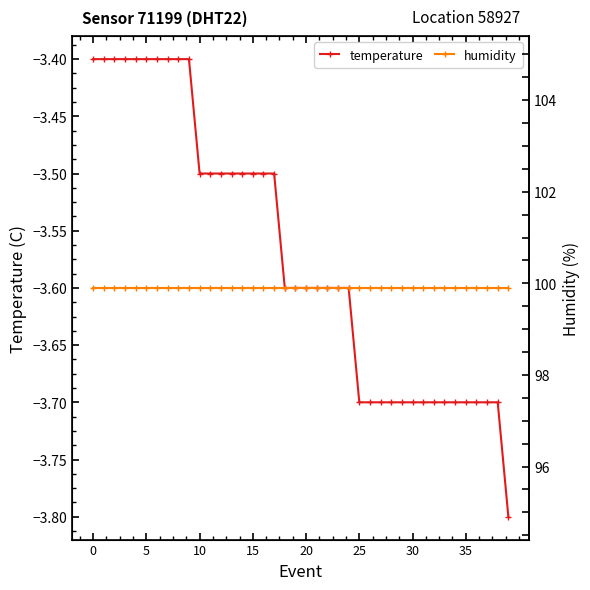

True or false: temperature has more than 2 interior local peaks.

False